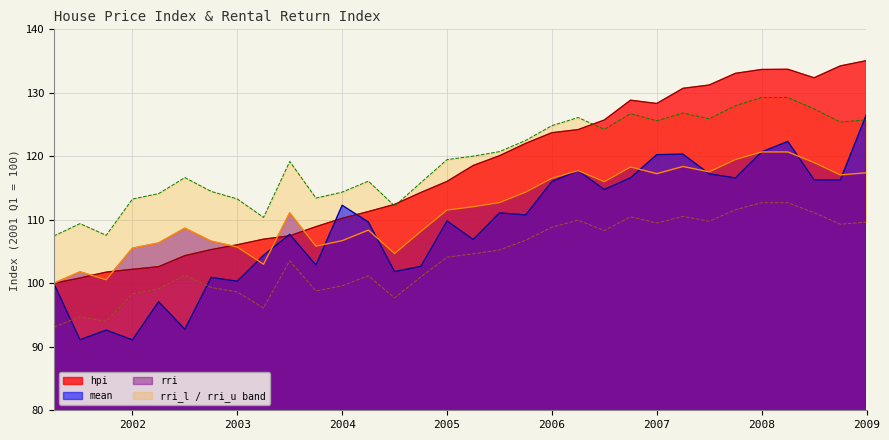

What are all the series names shown in the legend?

hpi, mean, rri, rri_l, rri_u